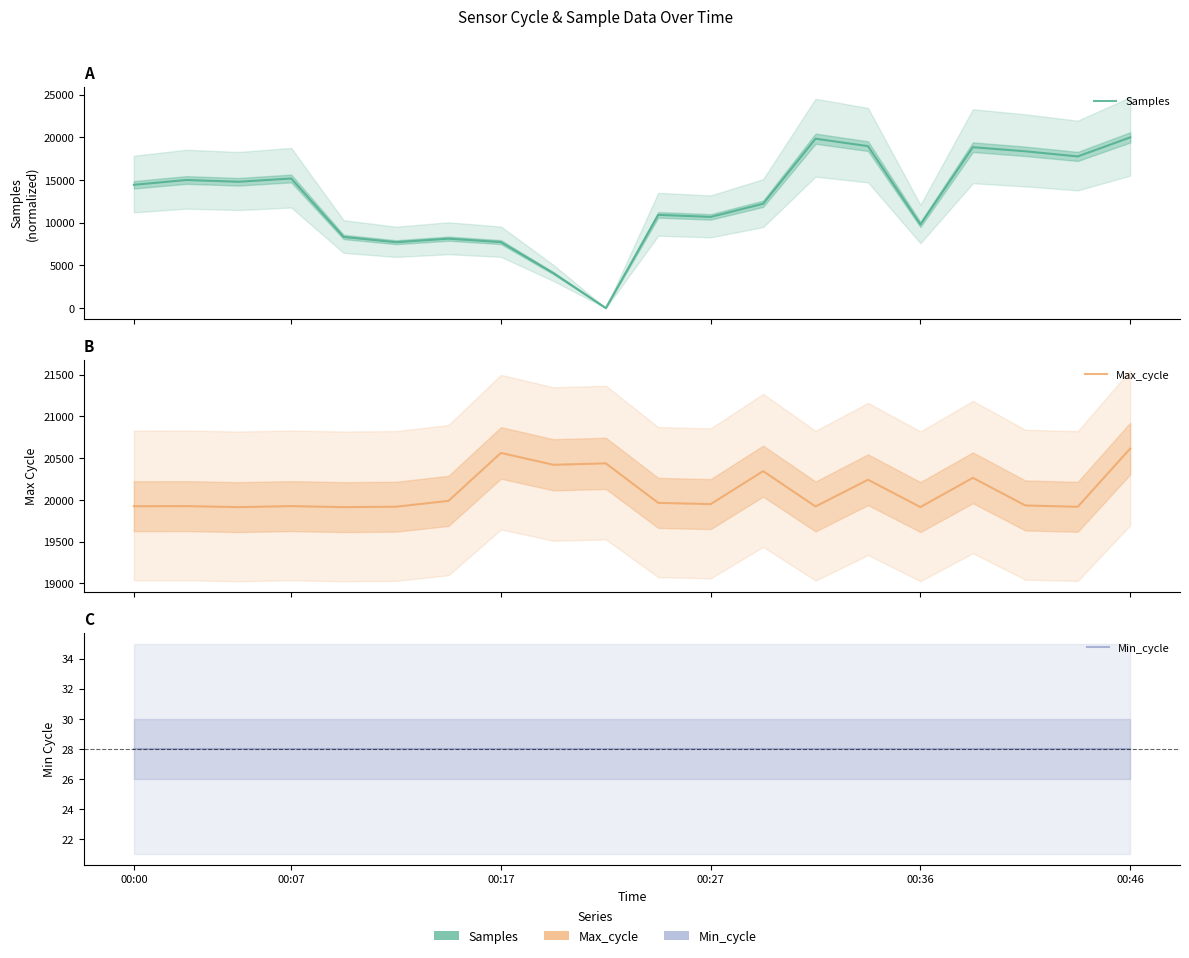

What are all the series names shown in the legend?

Samples, Max_cycle, Min_cycle